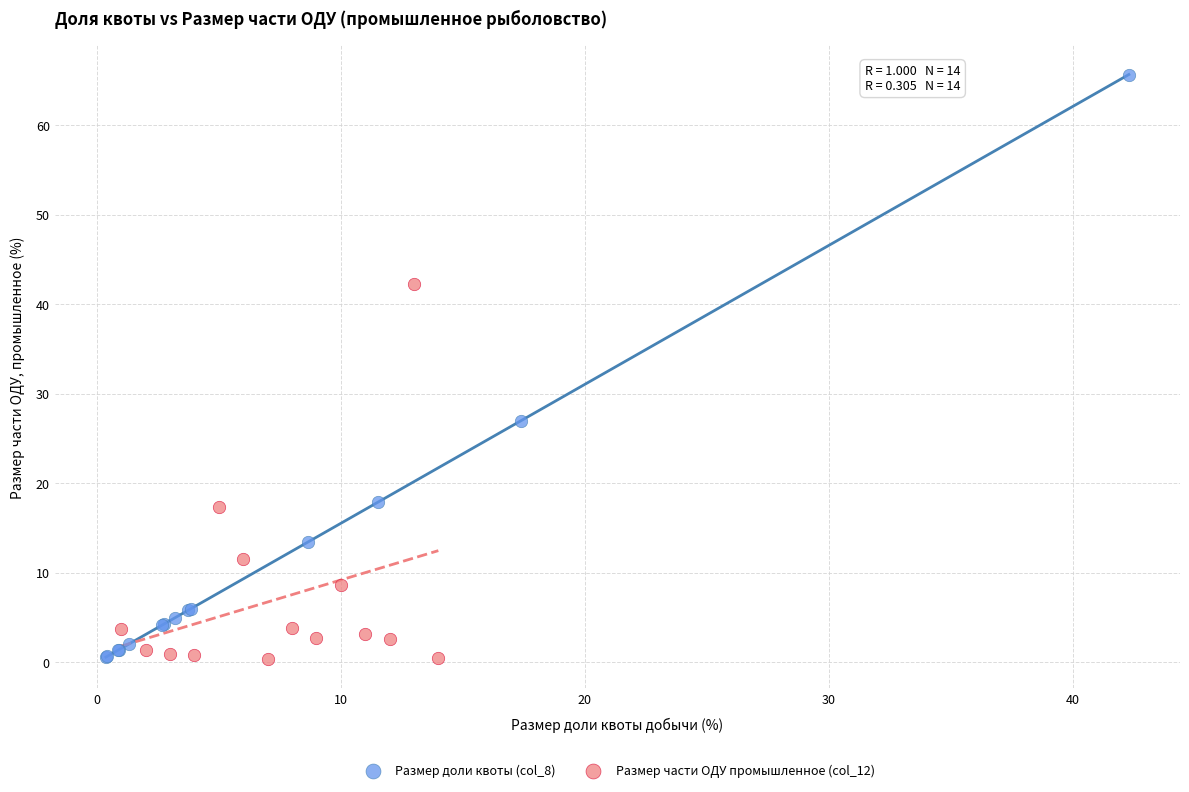

Which series reaches the maximum Y coordinate?

Размер доли квоты (col_8)